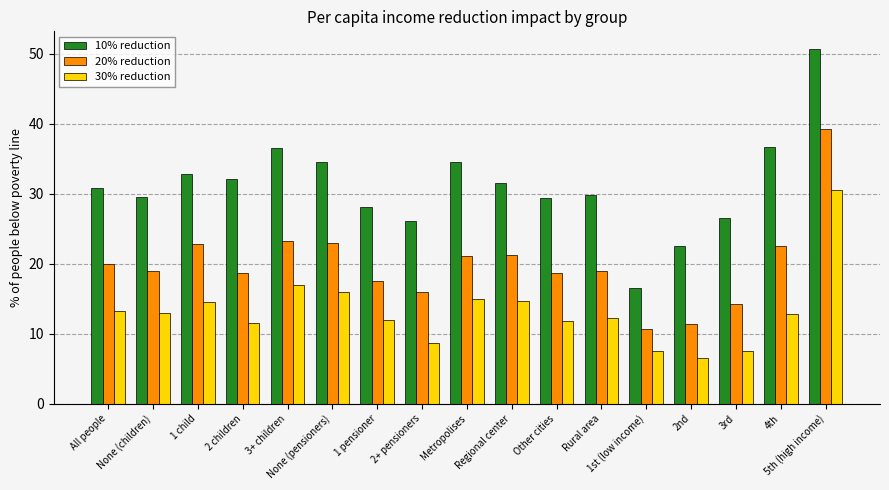

What value does the 20% reduction series have at Rural area?

19.0